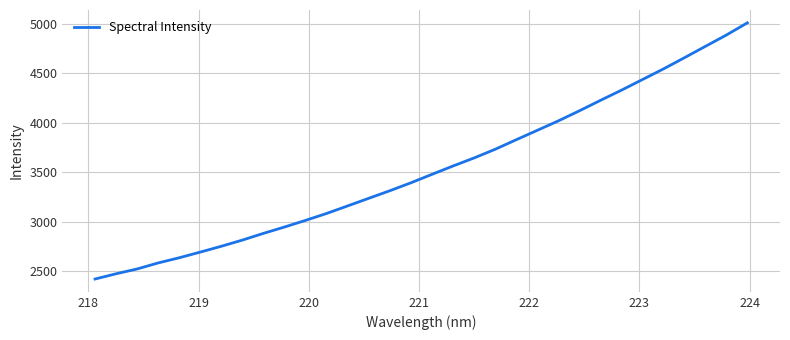

What is the minimum value shown in the chart?

2422.8